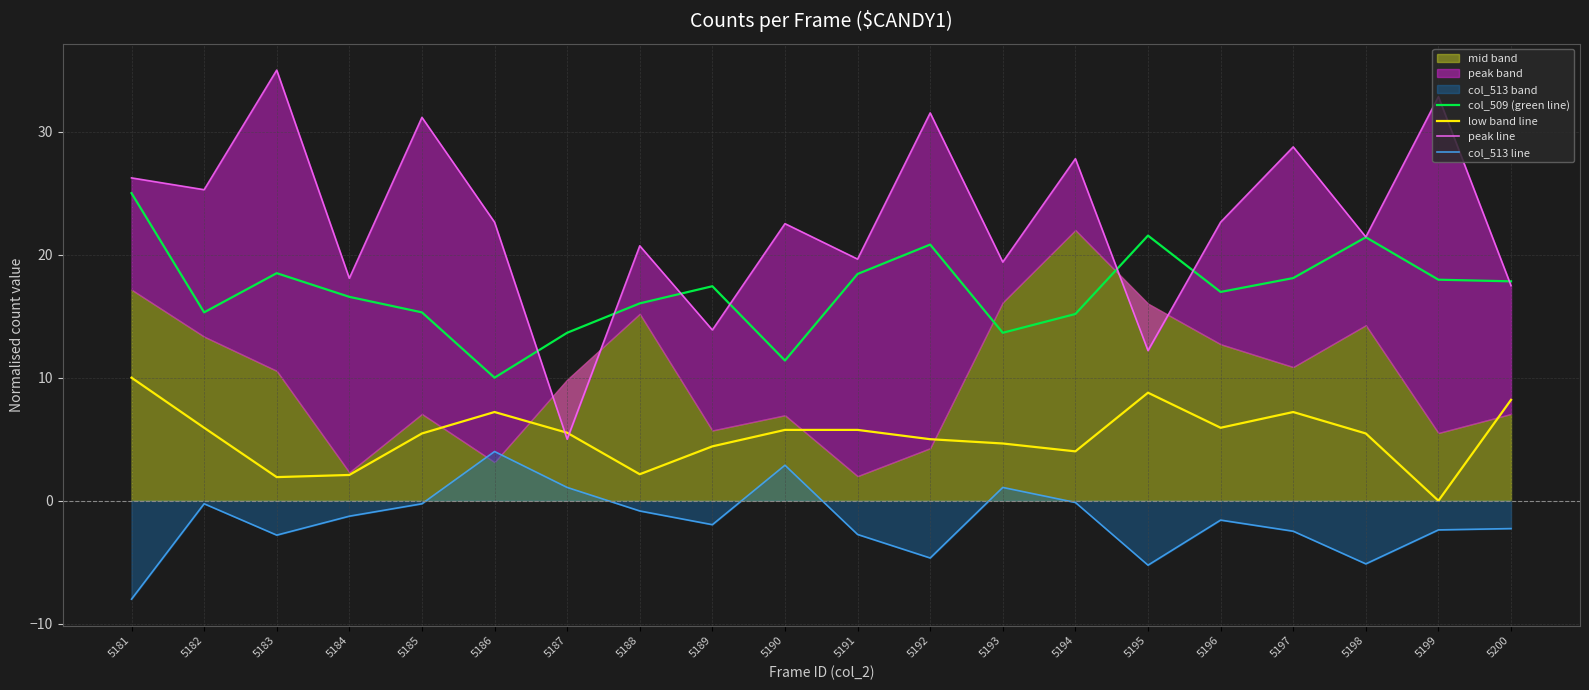

In col_509 (green line), how many points are higher than both neighbors (excluding endpoints)?

5